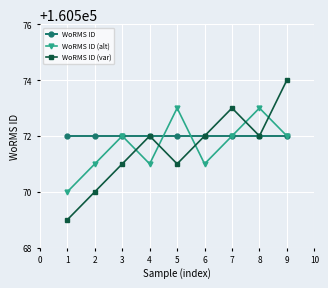

Is it true that WoRMS ID (var) equals 251674 at 6?

False